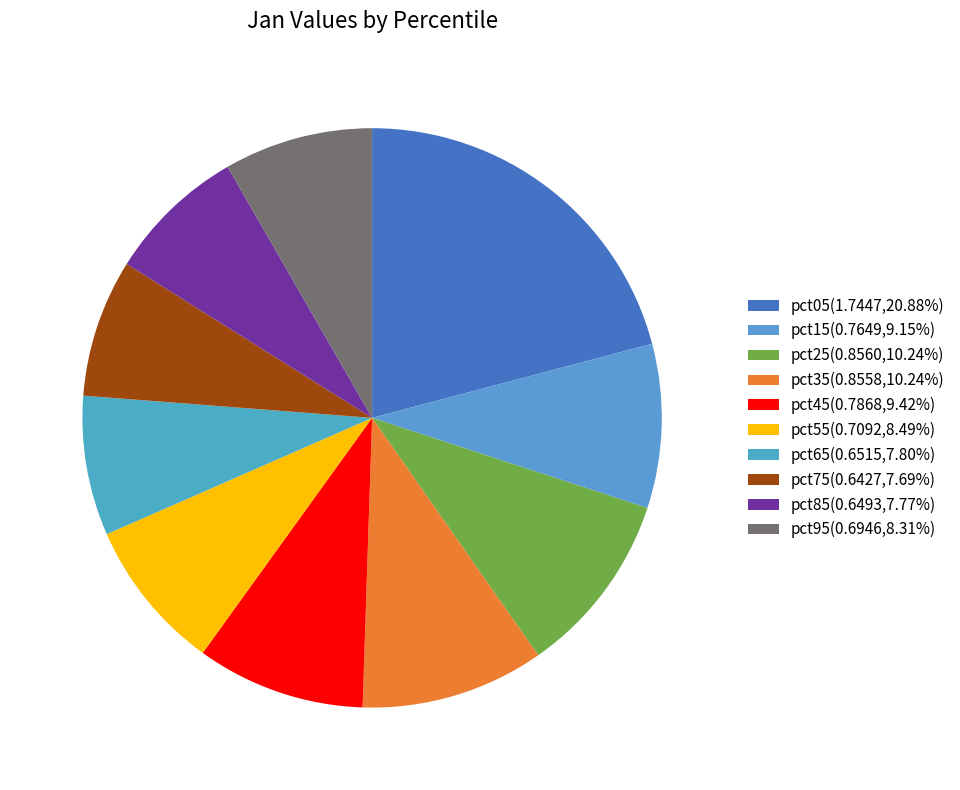

The pct85 slice represents 8% of the pie. True or false?

True